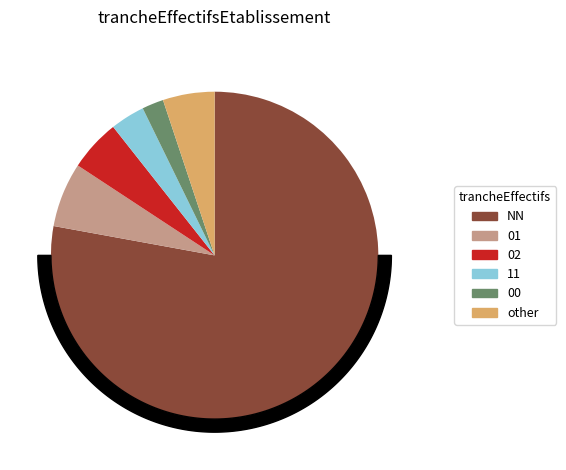

Which category has the biggest portion of the pie?

NN